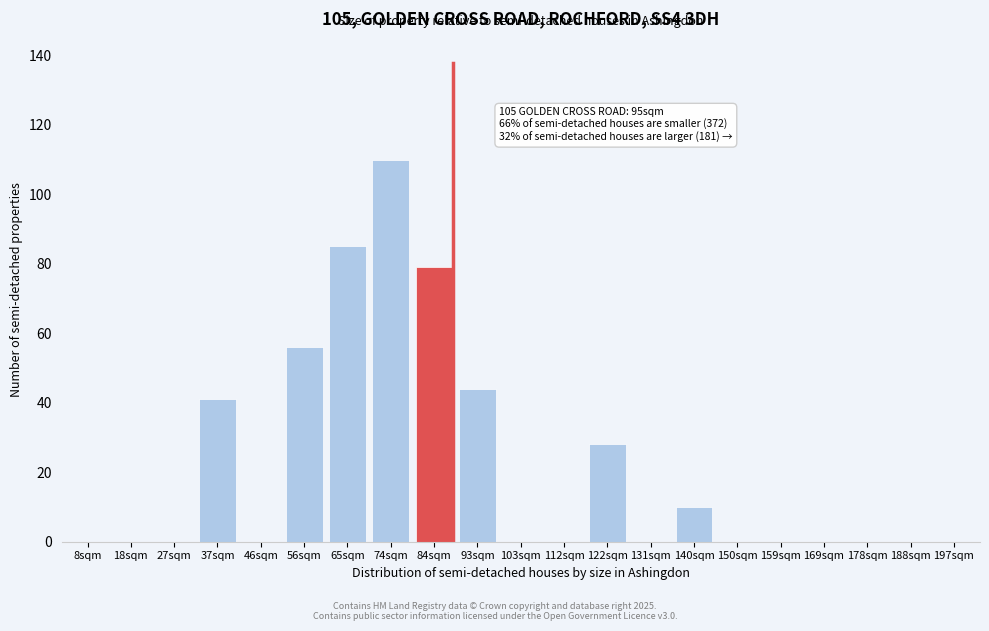

Reading left to right, extract all data points from this chart.

8sqm=0	18sqm=0	27sqm=0	37sqm=41	46sqm=0	56sqm=56	65sqm=85	74sqm=110	84sqm=79	93sqm=44	103sqm=0	112sqm=0	122sqm=28	131sqm=0	140sqm=10	150sqm=0	159sqm=0	169sqm=0	178sqm=0	188sqm=0	197sqm=0